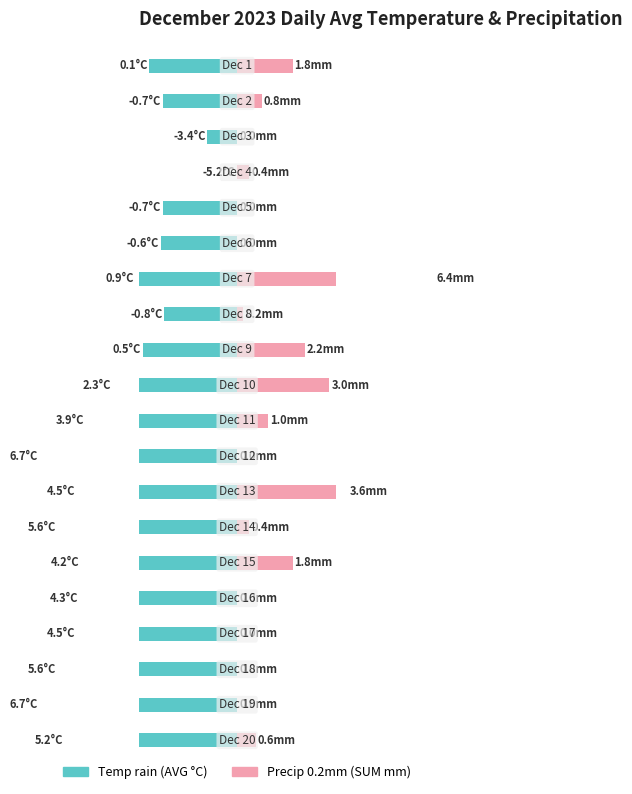

Rank the series at 11 from lowest to highest value.

Precip 0.2mm (SUM mm), Temp rain (AVG °C)